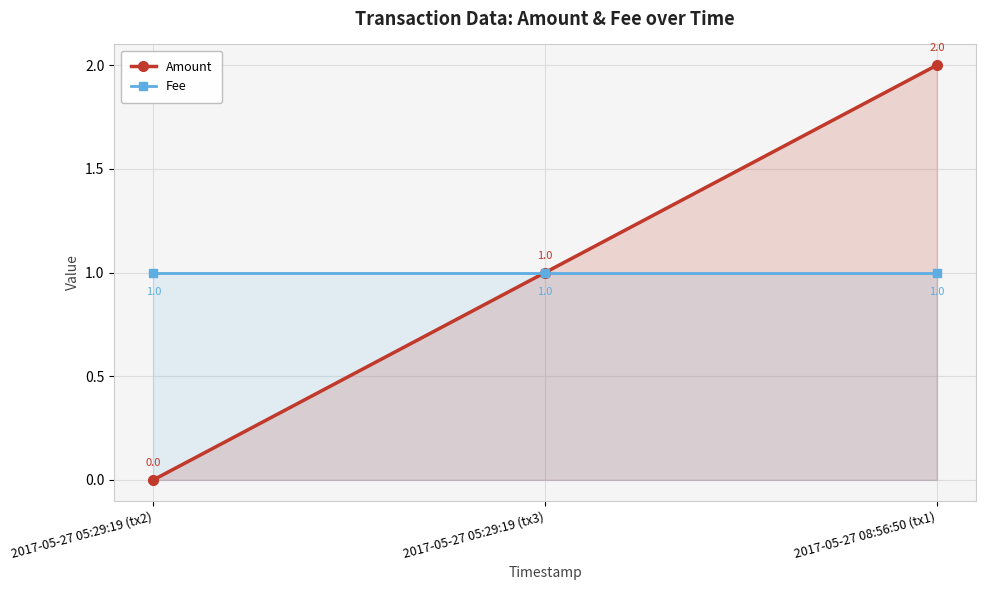

What is the difference between the maximum and second lowest values in the Amount series?

1